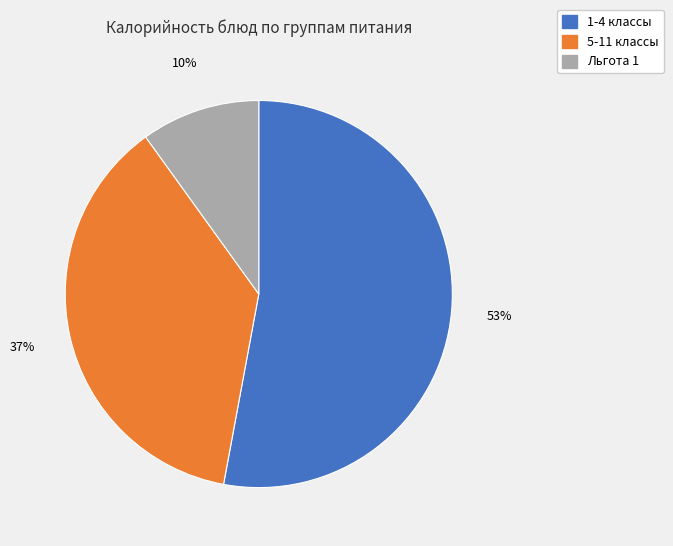

What is the ratio of the value at 1-4 классы to the value at 5-11 классы?

1.4